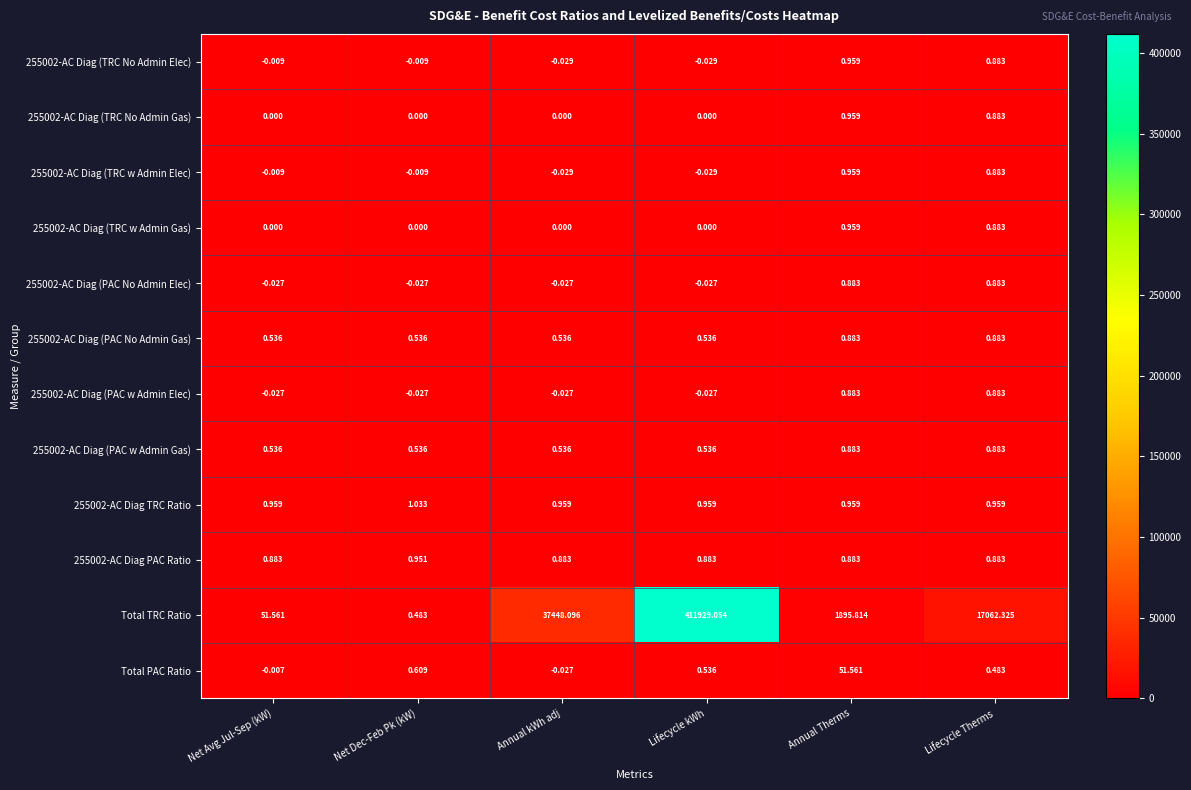

Which label corresponds to the largest value in the chart?

Lifecycle kWh